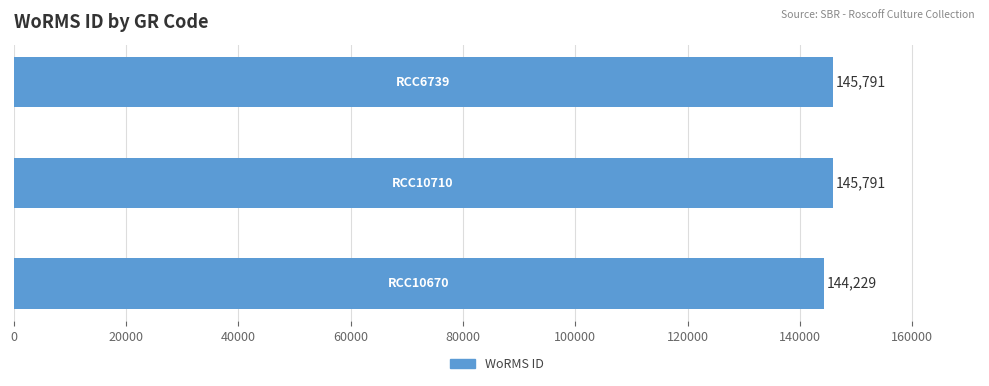

What is the greatest value displayed?

145791